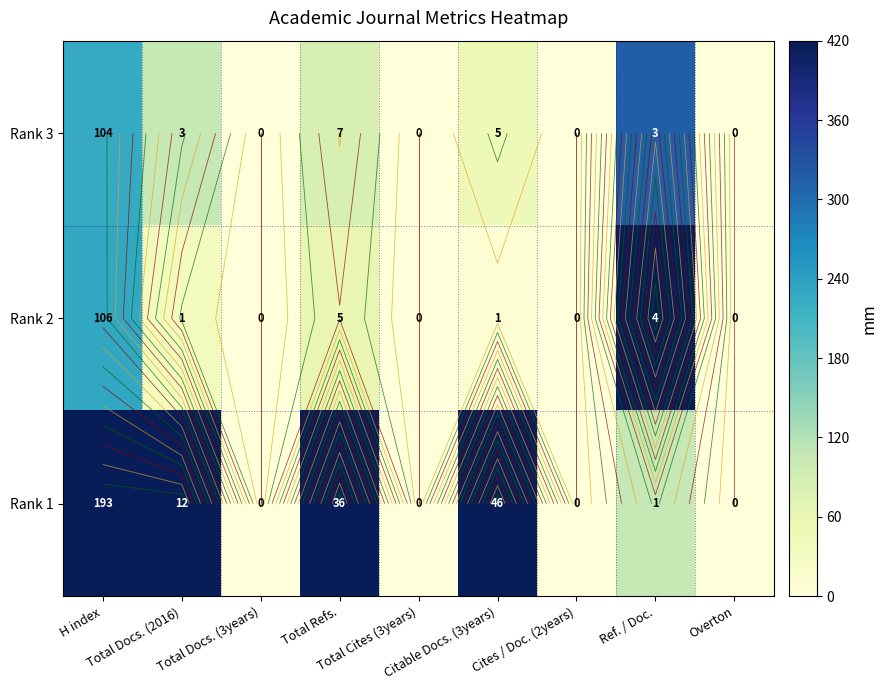

Count the Rank 1 values in the range 0 to 420.

9